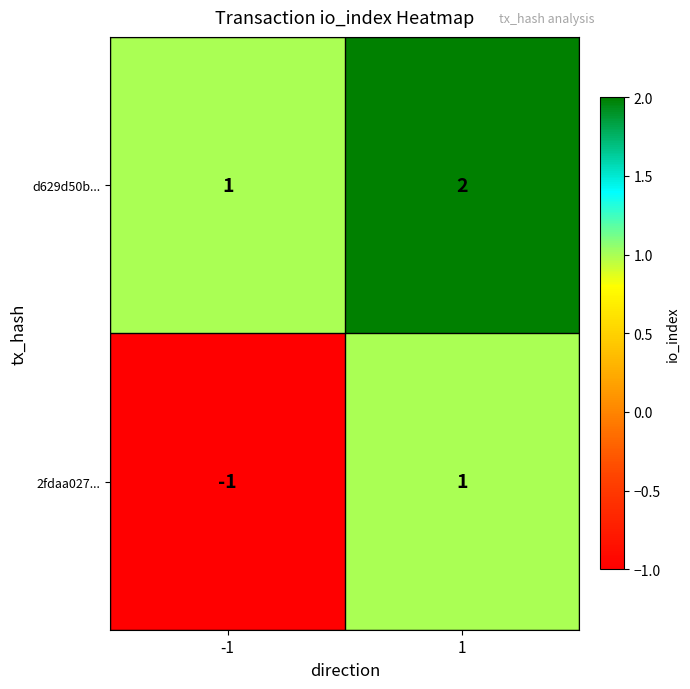

Rank the categories by 2fdaa027... value from highest to lowest.

1, -1